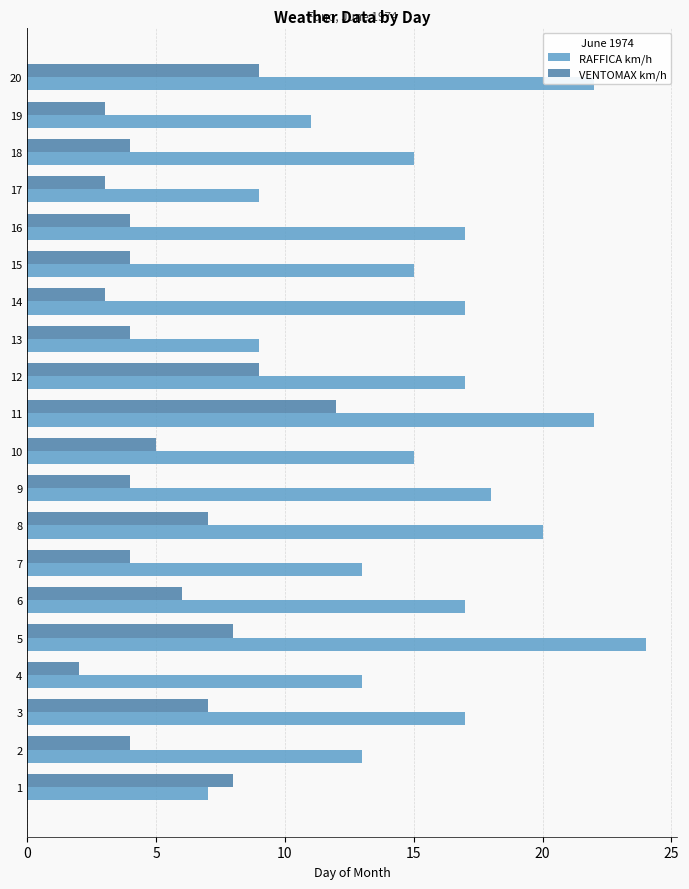

Between 4 and 11, which series saw the biggest shift?

VENTOMAX km/h